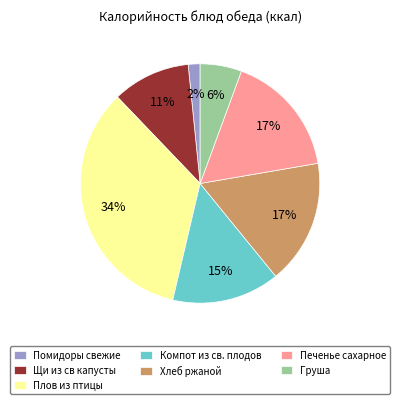

Count the number of slices in the pie.

7